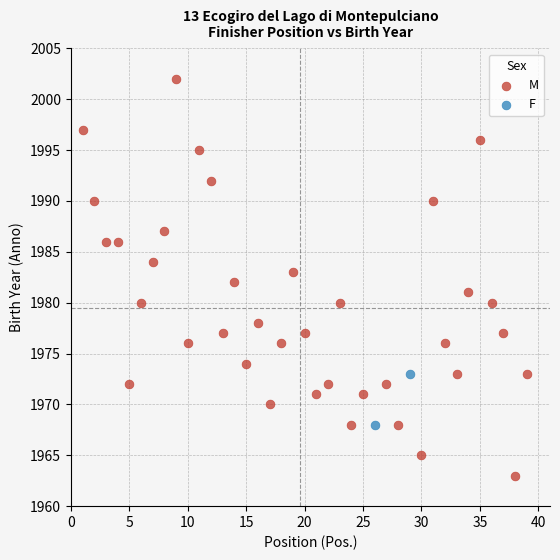

What are all the series names shown in the legend?

M, F